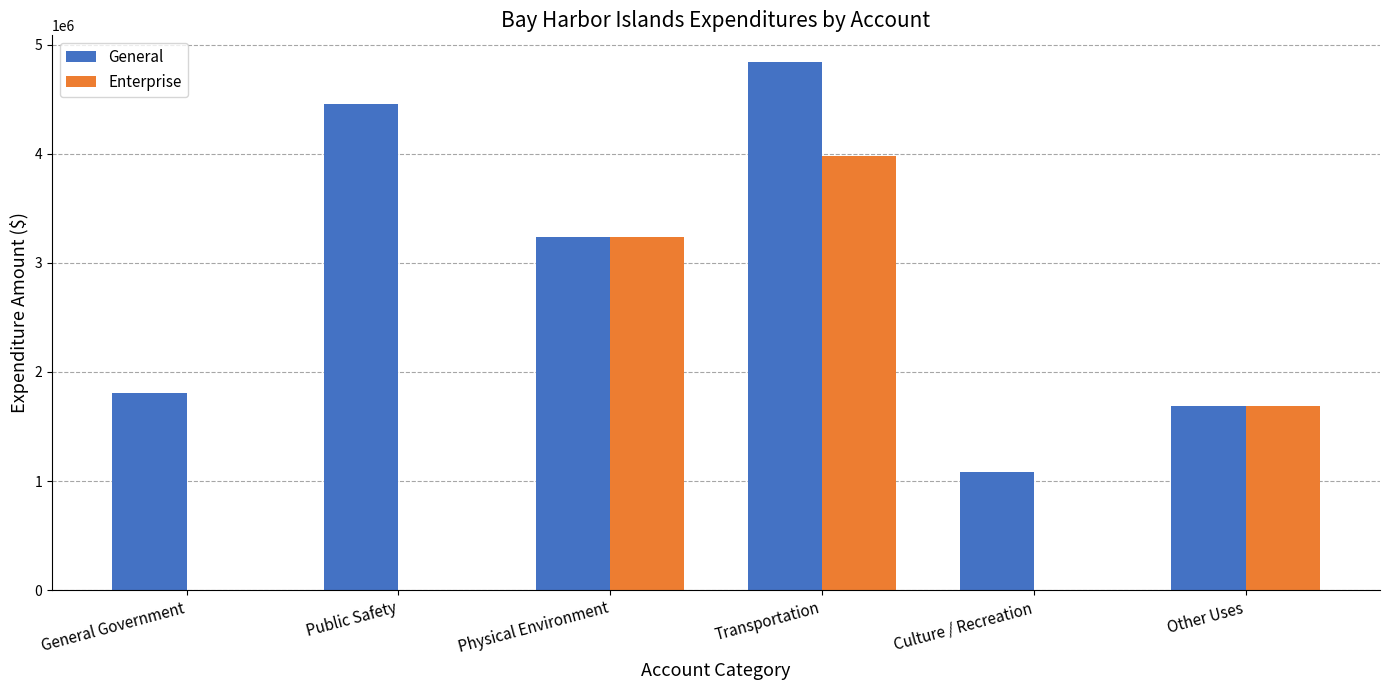

The value of General at Transportation is 3387628. True or false?

False